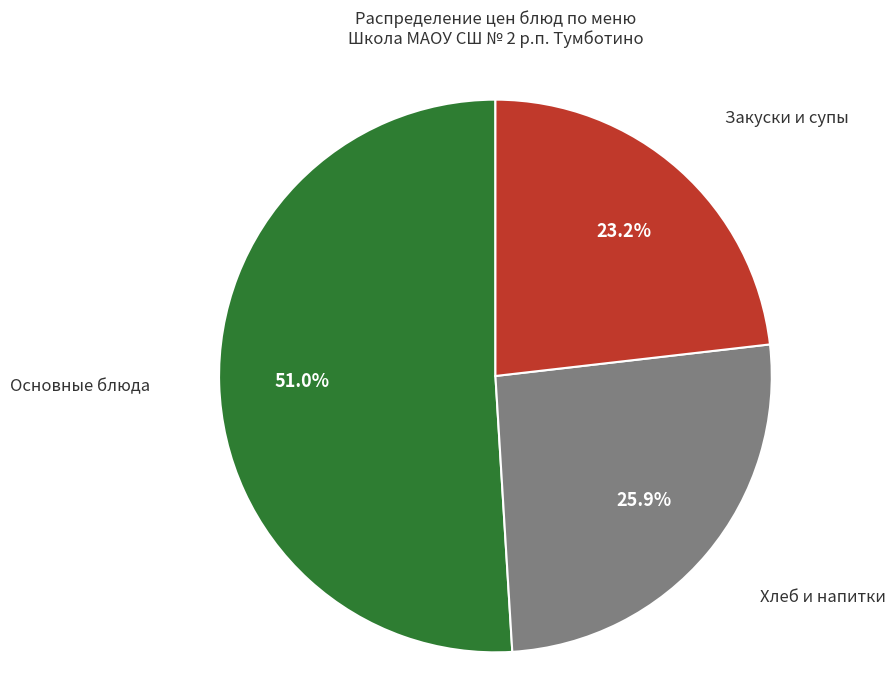

Rank the categories by value from highest to lowest.

Основные блюда, Хлеб и напитки, Закуски и супы